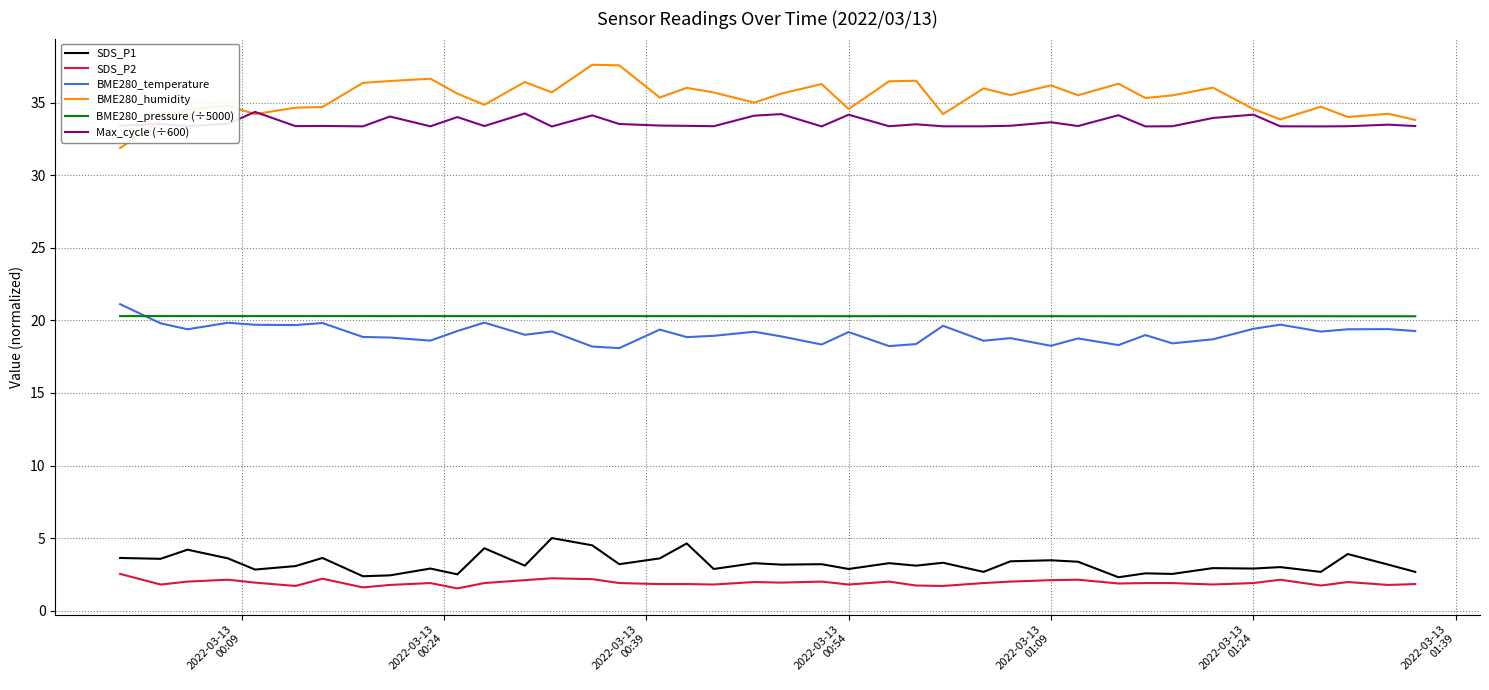

True or false: SDS_P1 and BME280_temperature cross at least once.

False